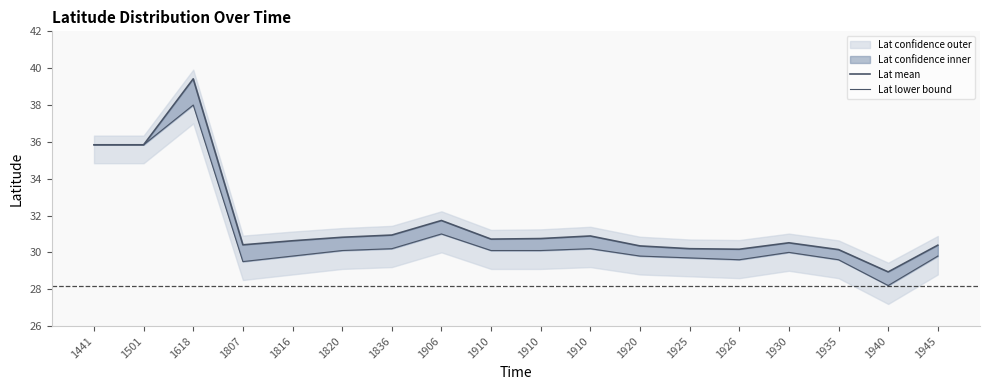

True or false: Lat mean has more than 0 points higher than both neighbors.

True